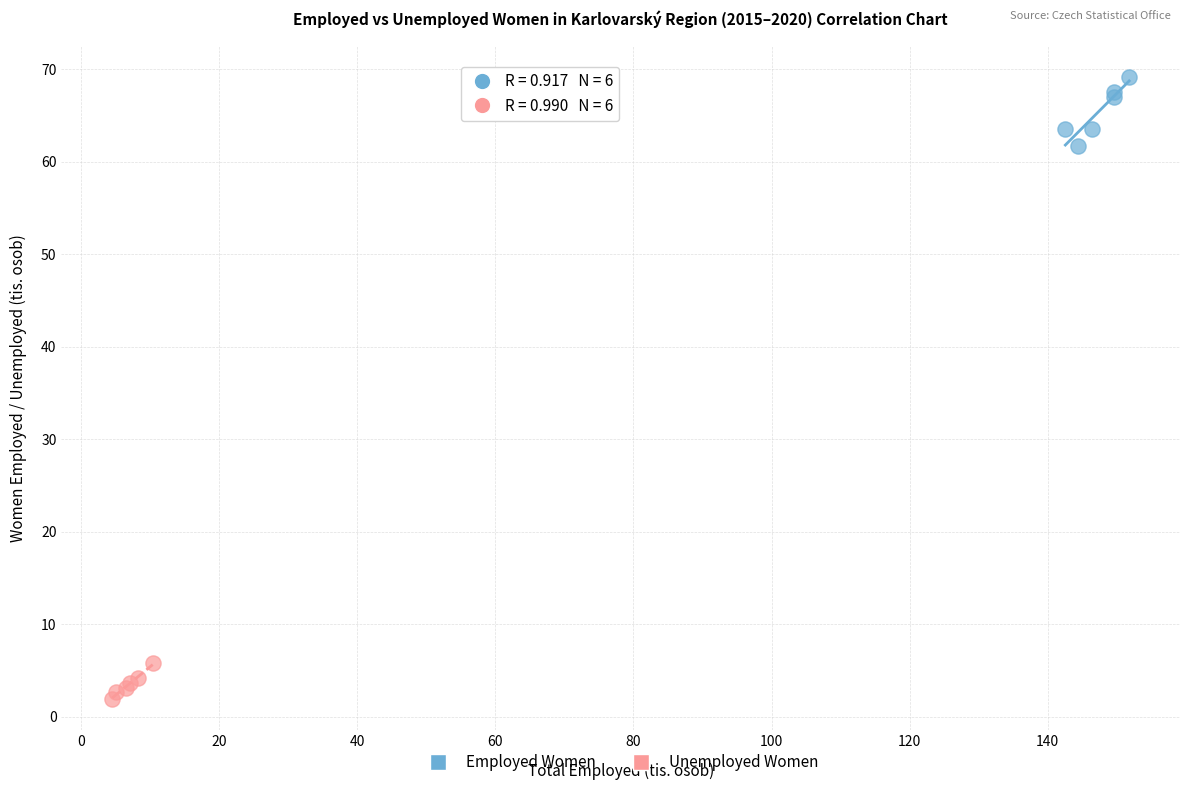

Which series reaches the minimum Y coordinate?

Unemployed Women